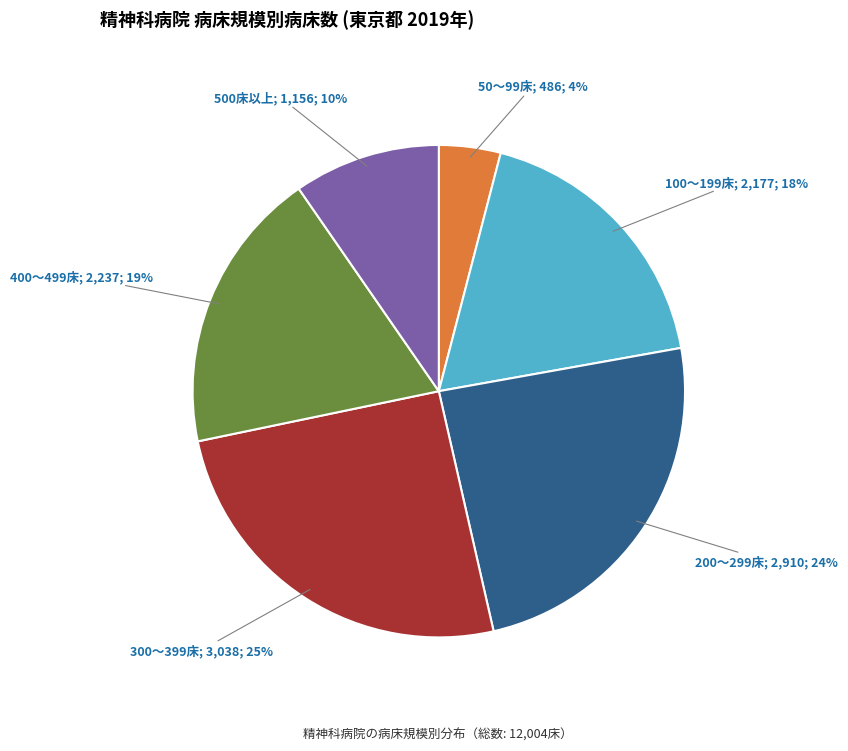

To the nearest percent, what is the difference between the largest and smallest slice percentages?

21%